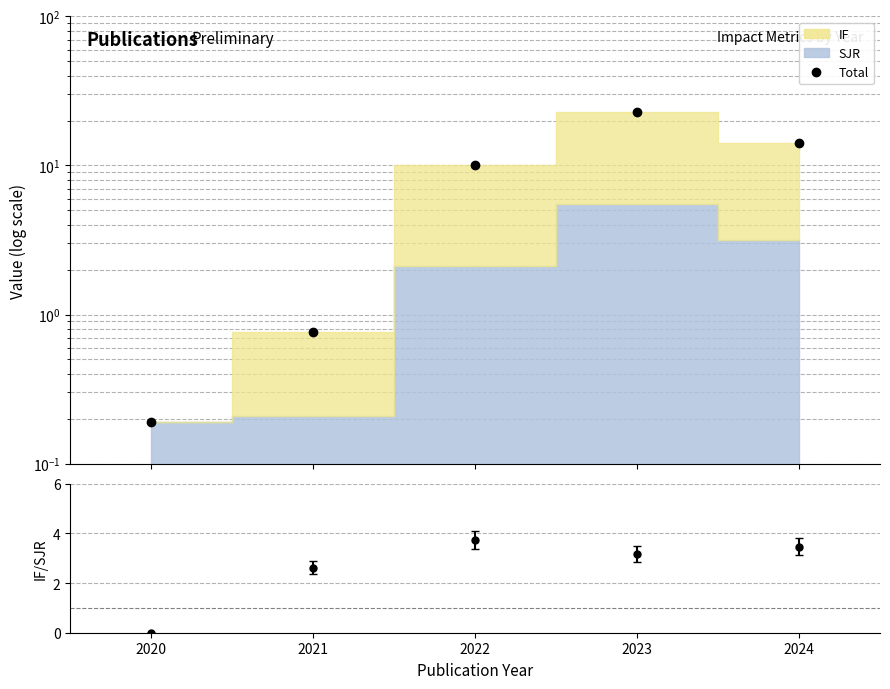

What is the change in value from 2021 to 2022?

+9.3